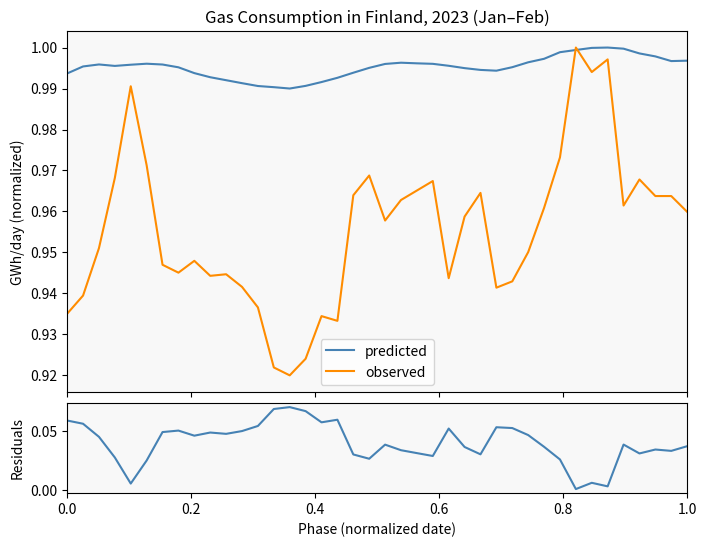

What is the total value across all series at 0.8?

2.0